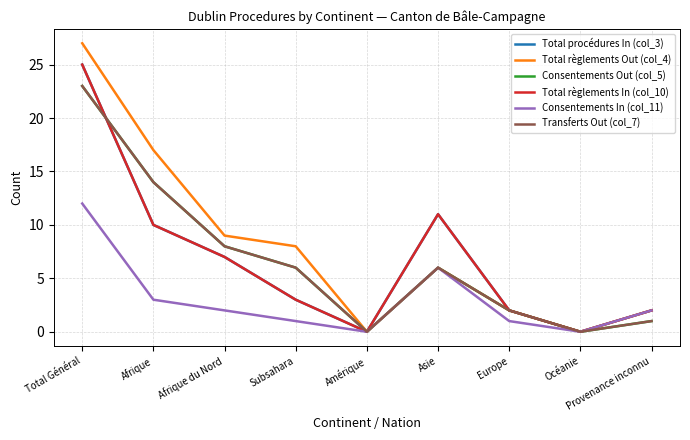

What is the label of the 5th point from the left?

Amérique